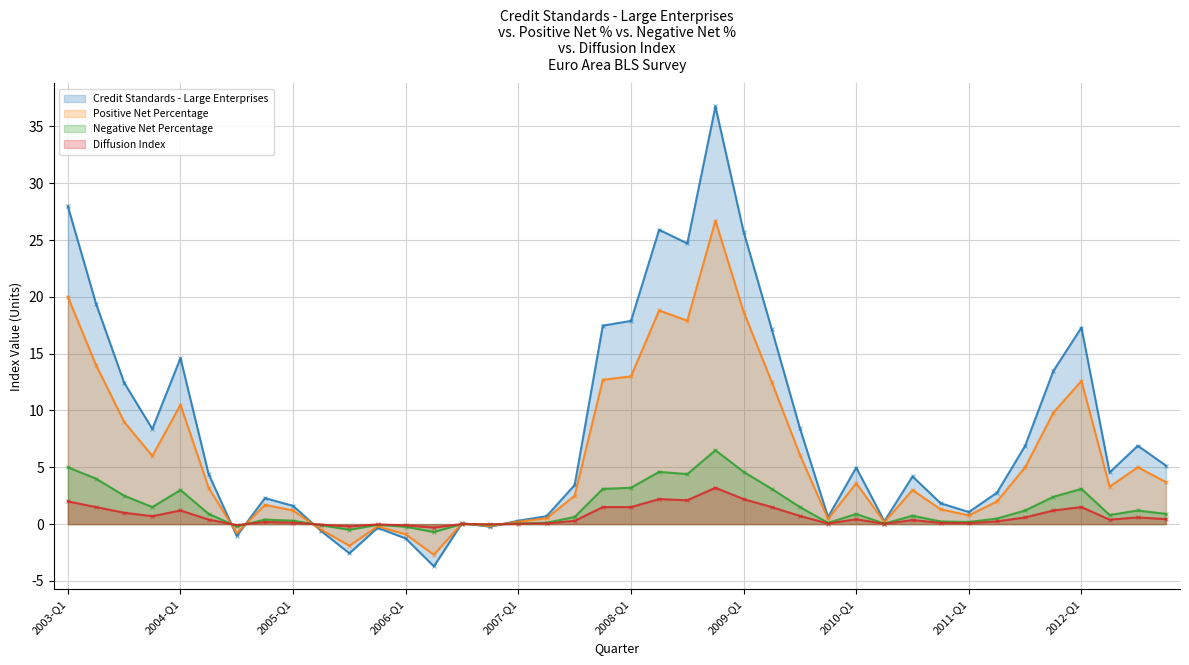

Which series reaches the maximum Y coordinate?

Credit Standards - Large Enterprises